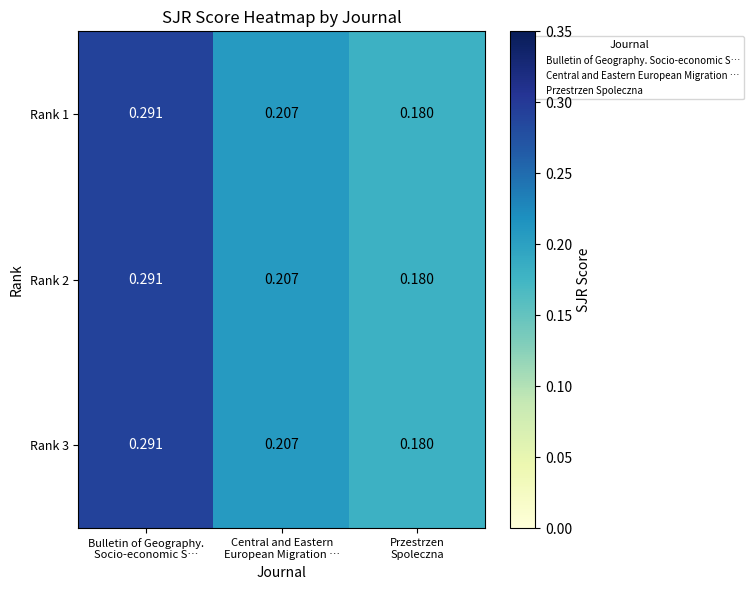

How many distinct data groups are displayed?

3